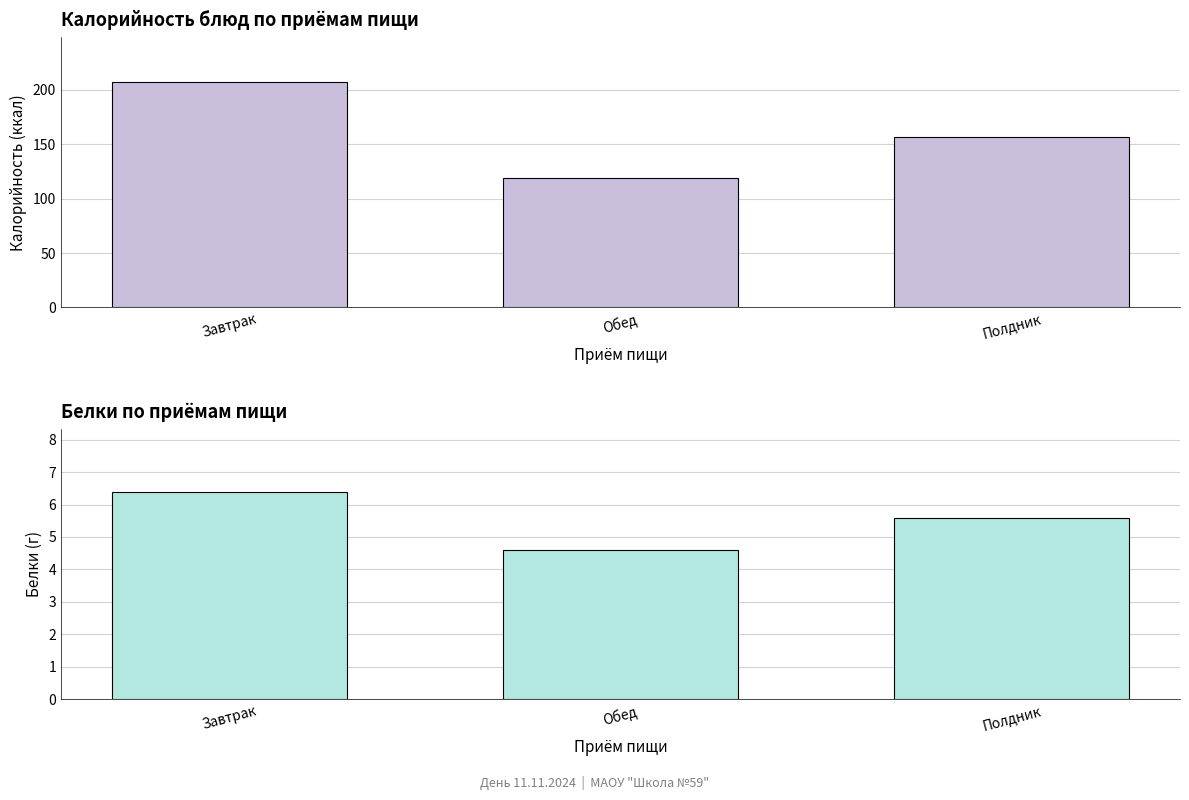

What is the minimum value shown in the chart?

4.6